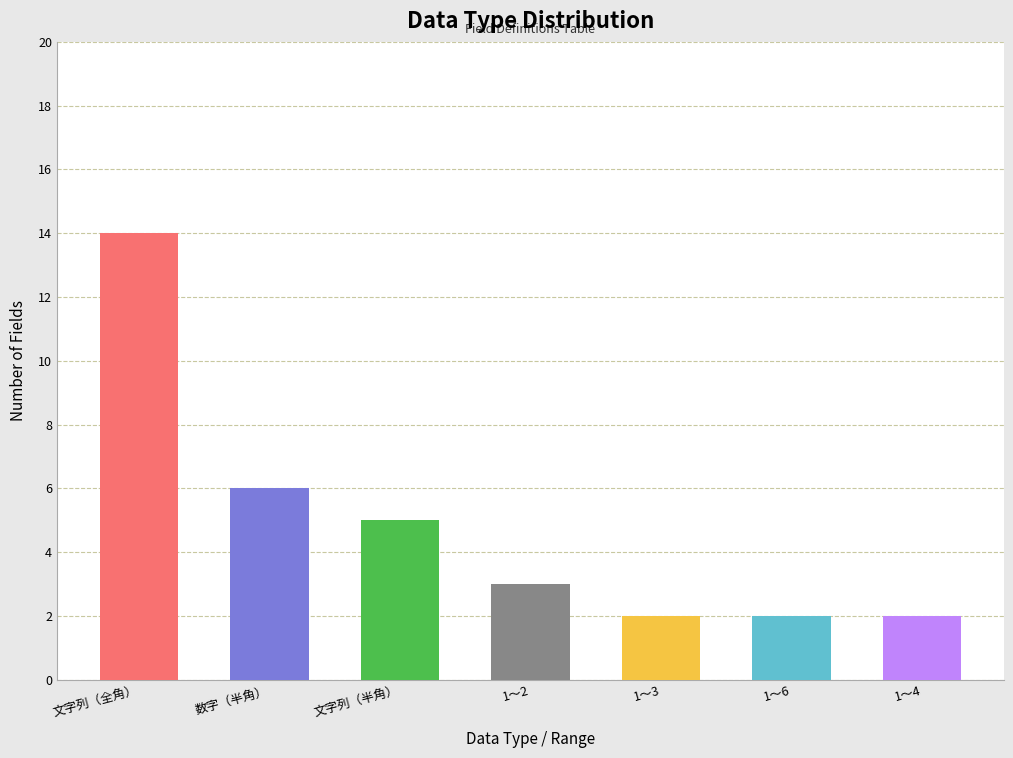

The chart shows a value of 2 at 1～3. True or false?

True